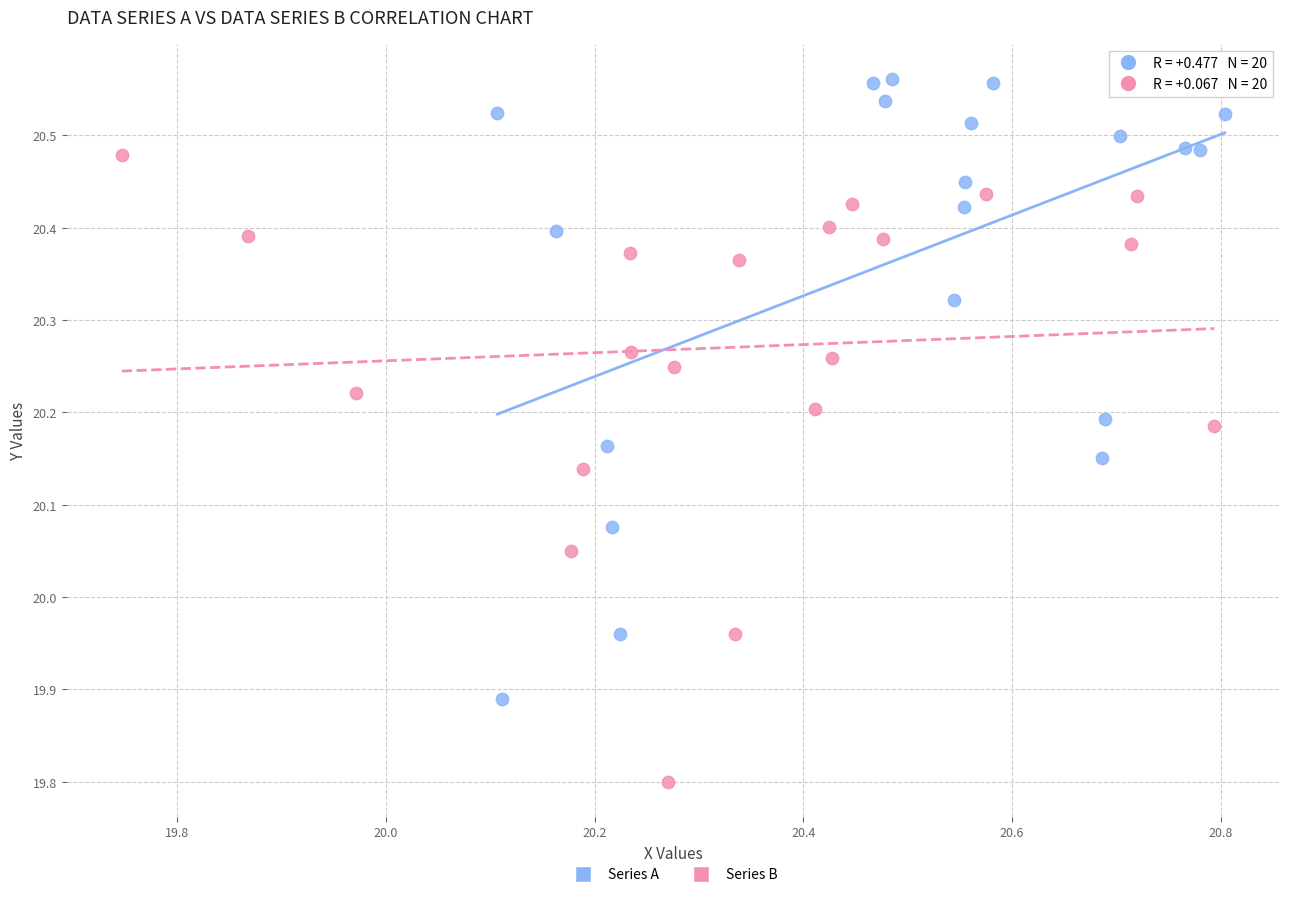

Which series contains the highest Y value?

Series A